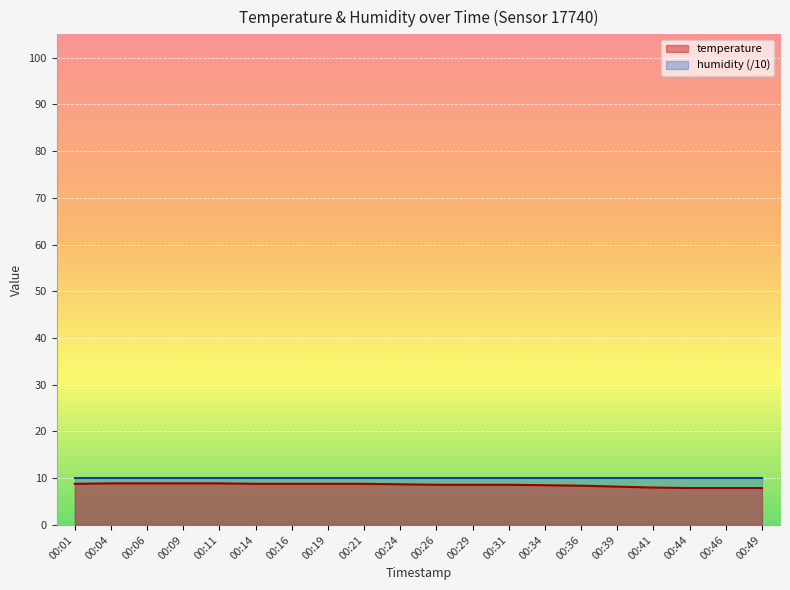

True or false: the data shows 8.9 at 00:06.

True